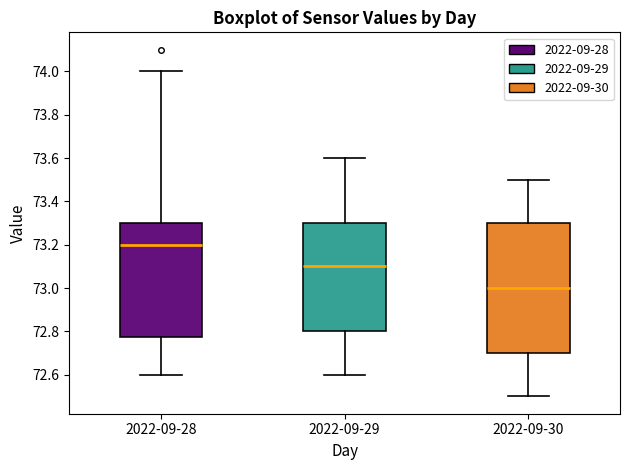

Which box has the lowest median line?

2022-09-30